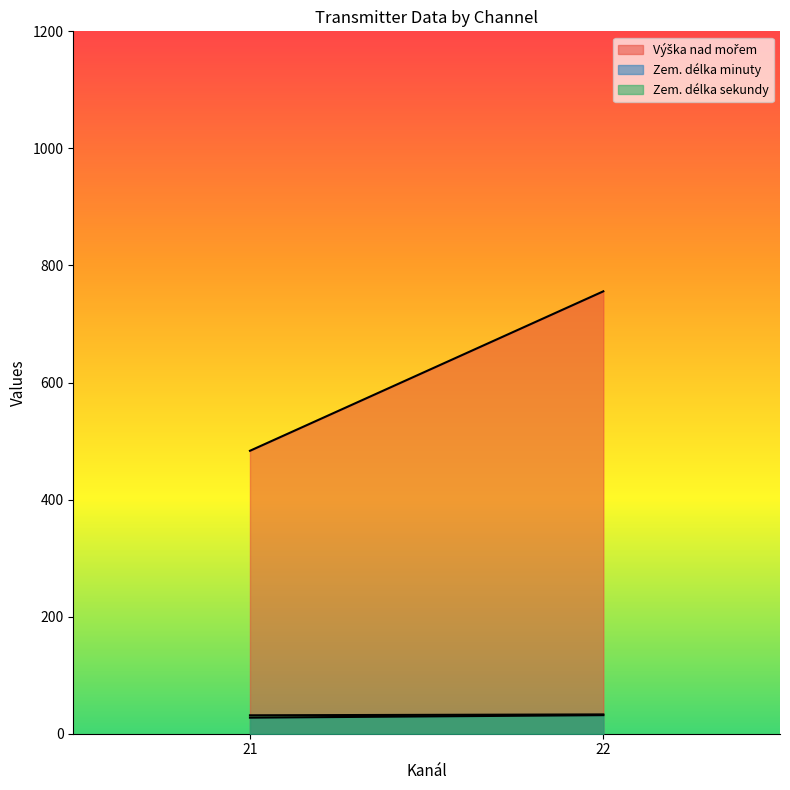

At which category is the sum across all series the highest?

22